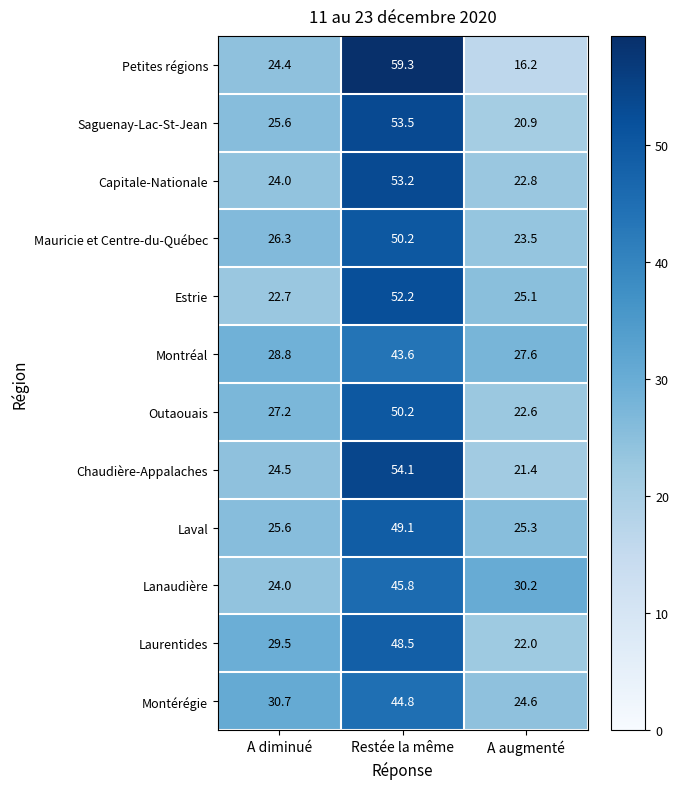

Which label corresponds to the largest value in the chart?

Restée la même